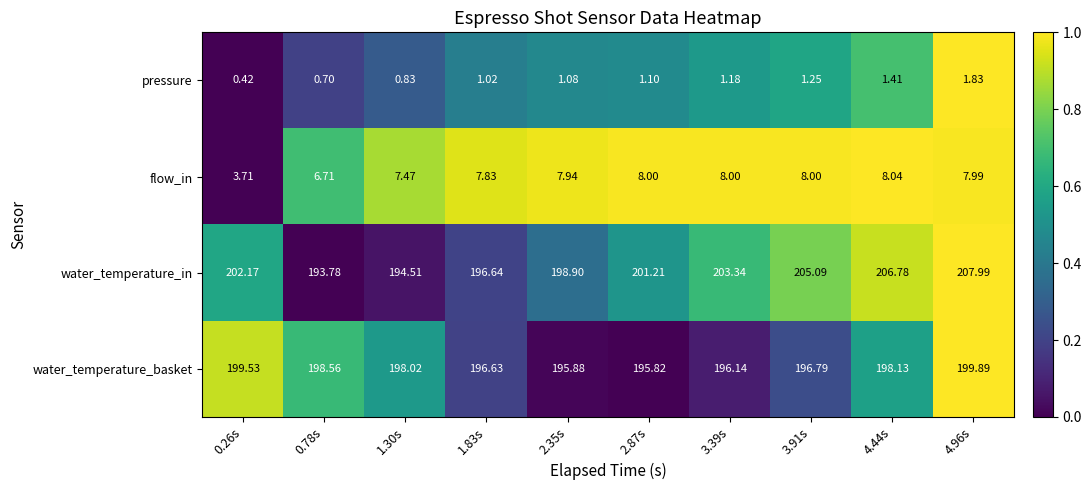

Which series changed the most between 0.26s and 1.30s?

water_temperature_in